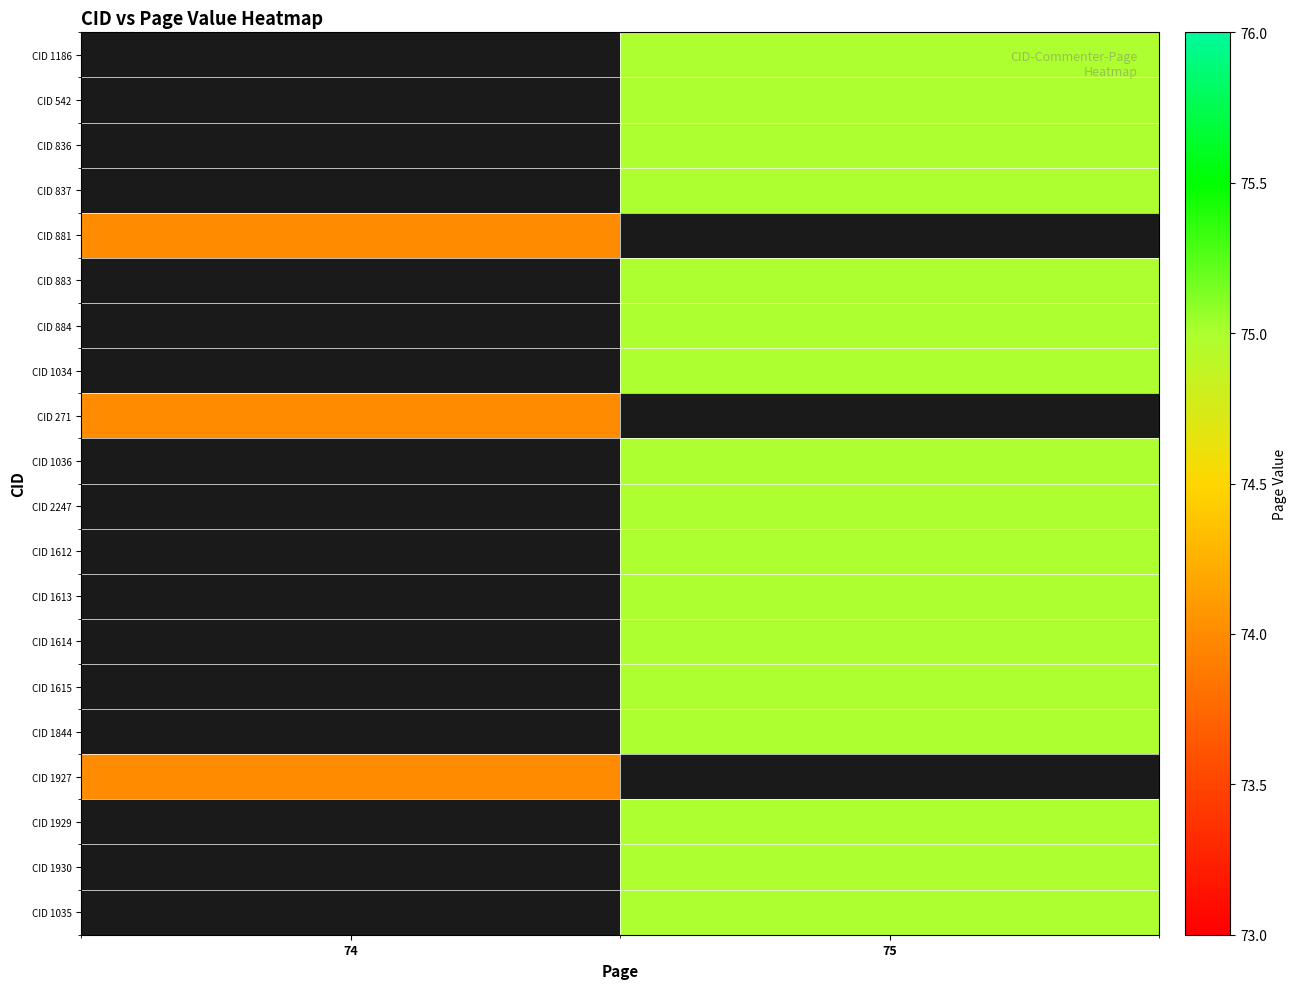

Which has a higher value, 74 or 75?

75